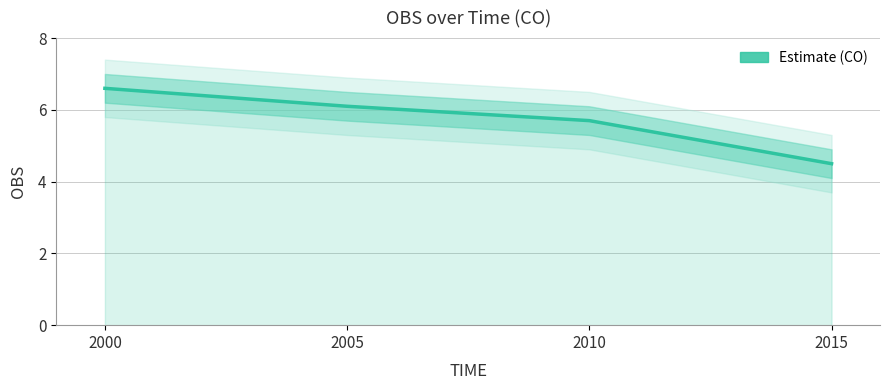

At which category does the chart reach its minimum across all series?

2015